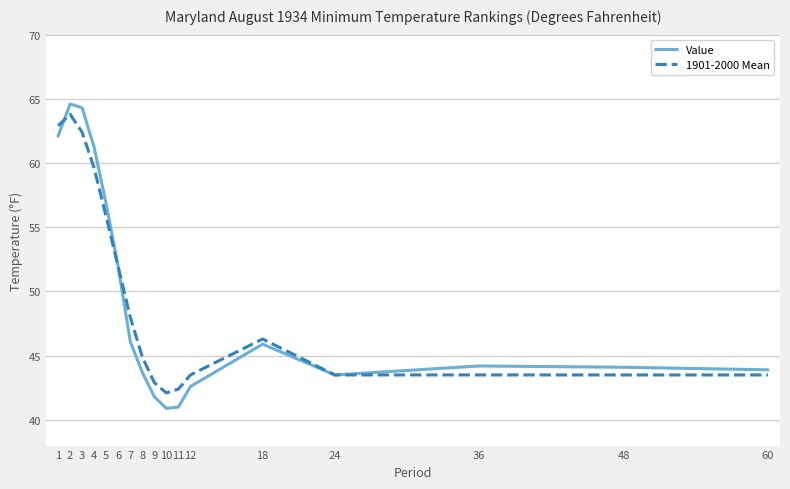

What is the difference between the highest and lowest values at 11?

1.4